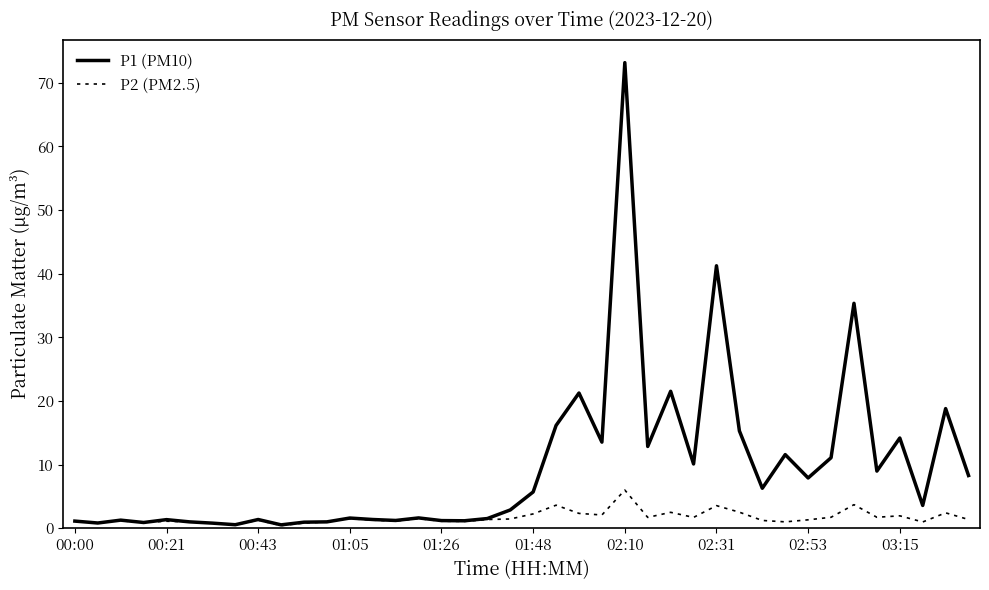

Is this an area chart (filled region under the line)?

No